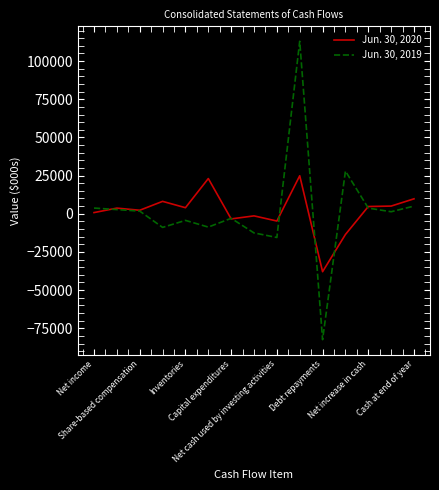

Which series has the widest spread of values?

Jun. 30, 2019